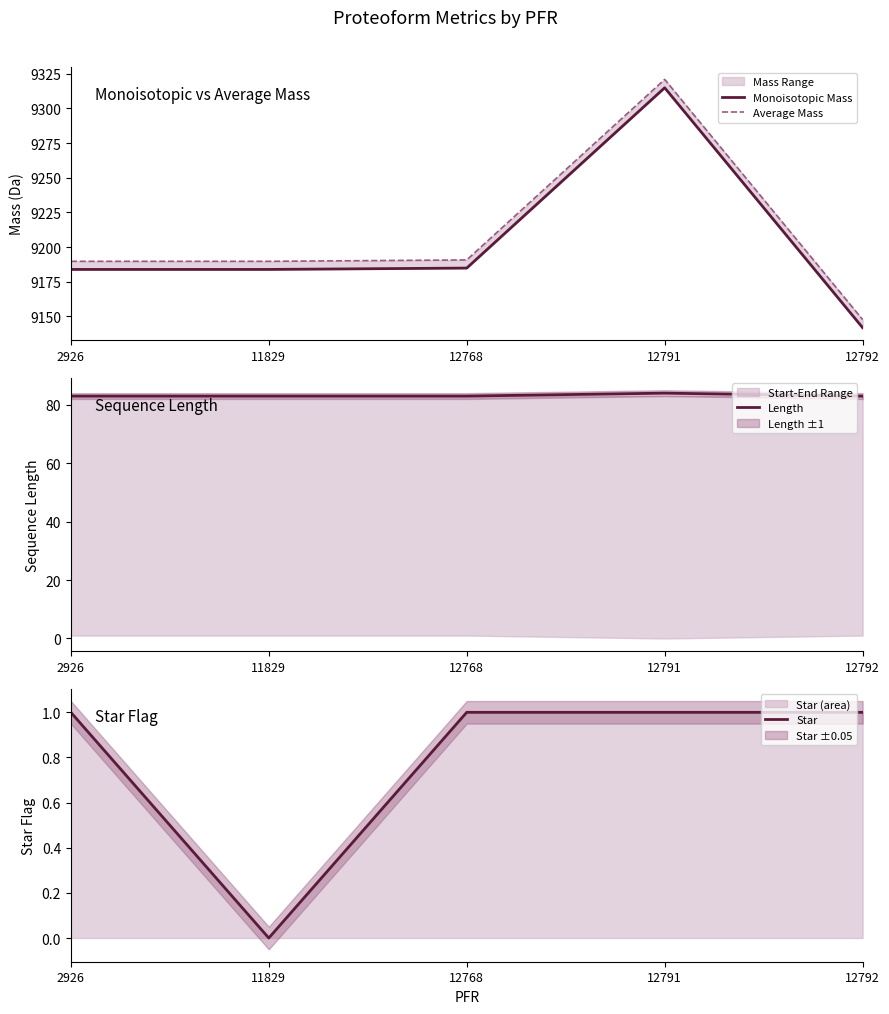

At which label does Average Mass first exceed 9189?

2926